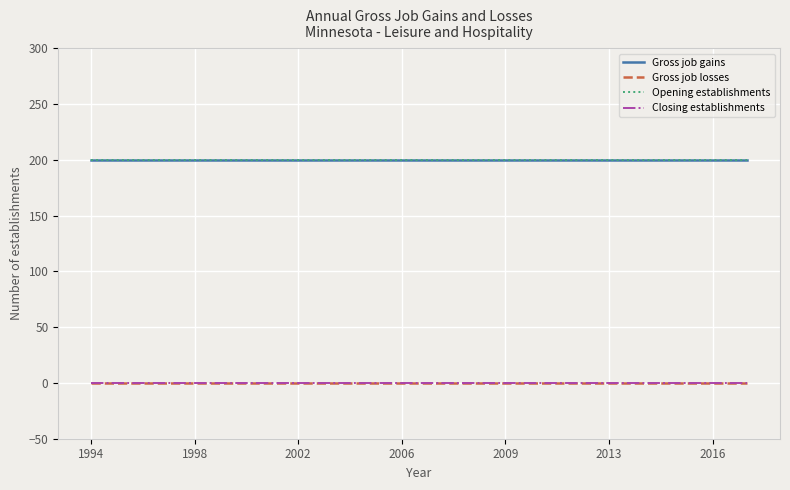

Does the chart display data point markers on the line(s)?

No